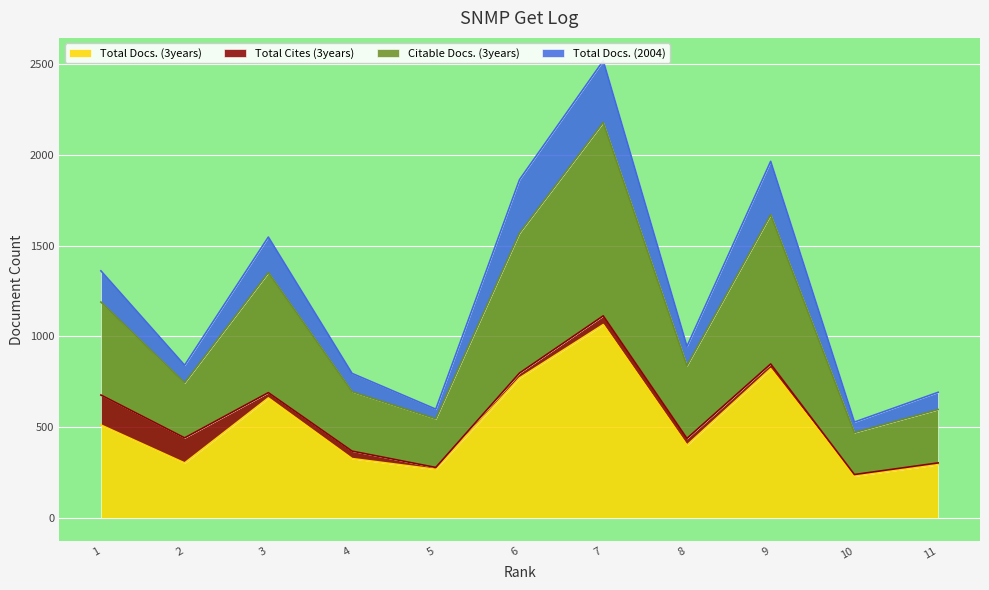

At which category does Total Docs. (3years) reach its first local peak?

3